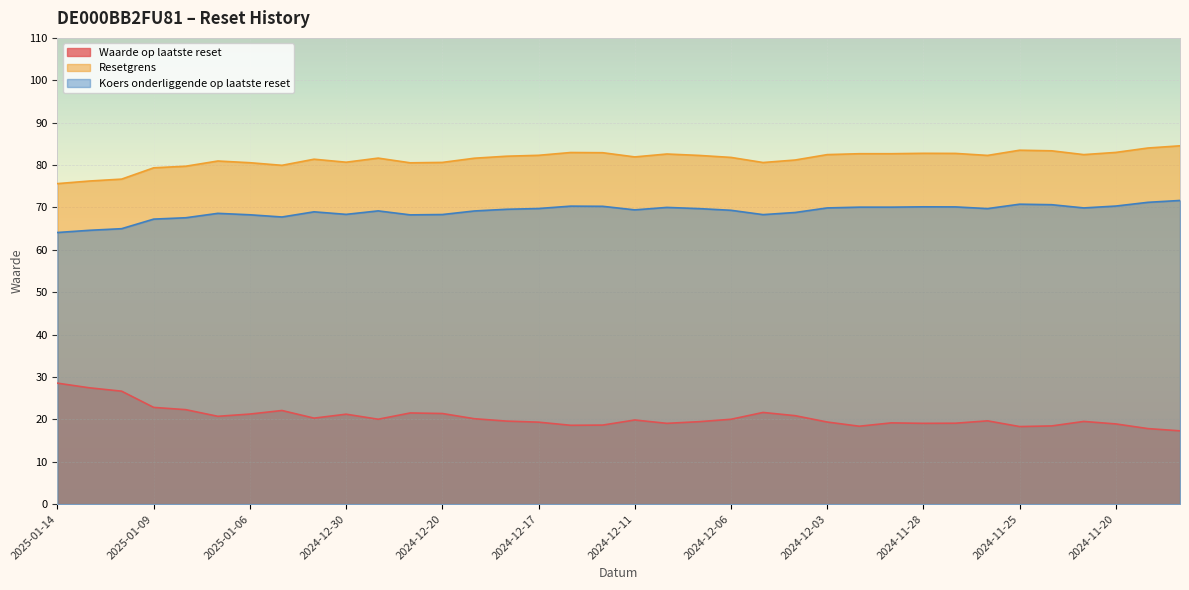

At which category does Resetgrens reach its first local valley?

2025-01-03